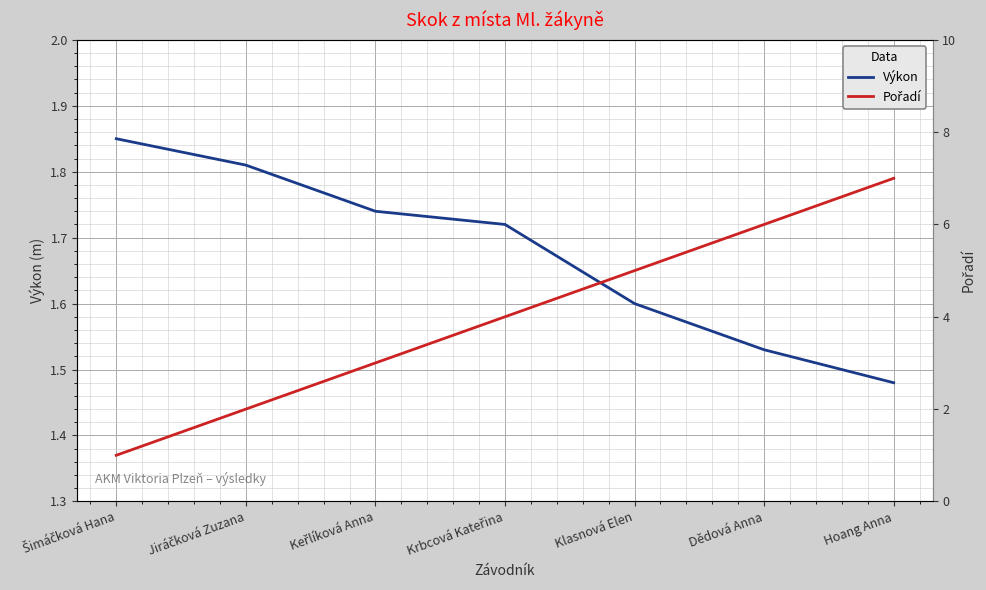

After their last crossing, which series has the higher values: Výkon or Pořadí?

Pořadí